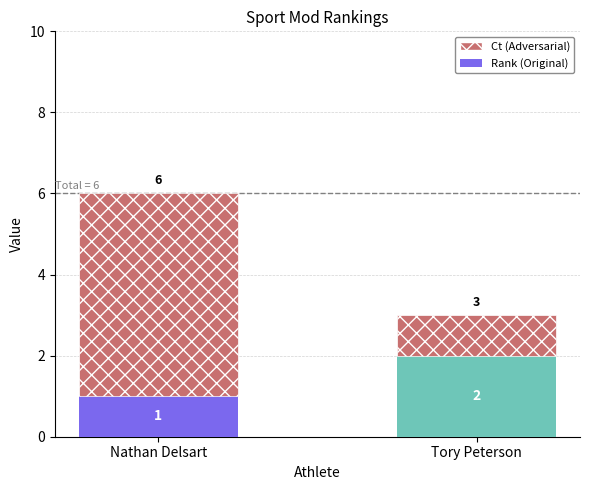

What is the total value across all series at Tory Peterson?

3